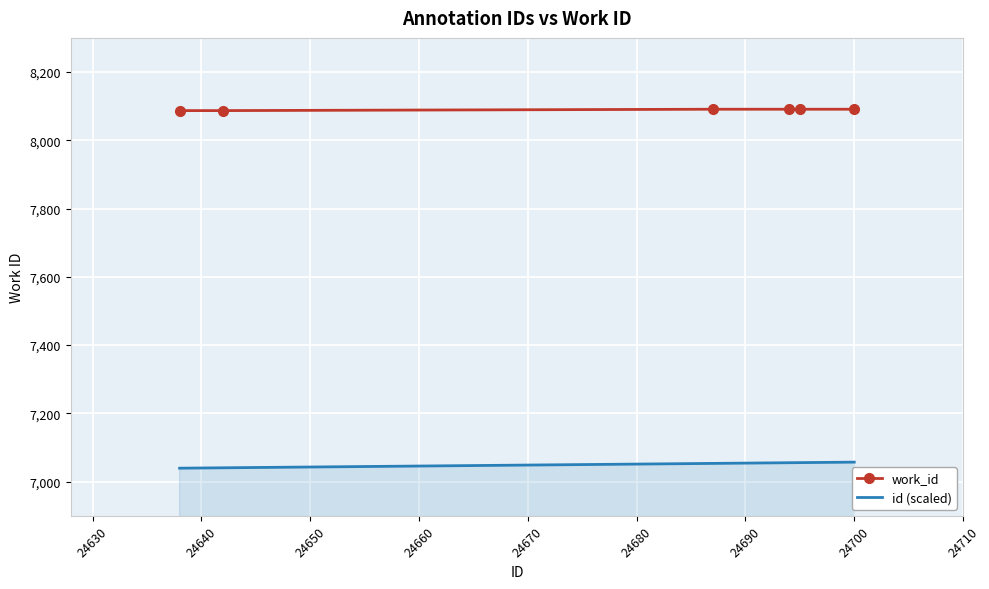

True or false: work_id and id (scaled) cross at least once.

False